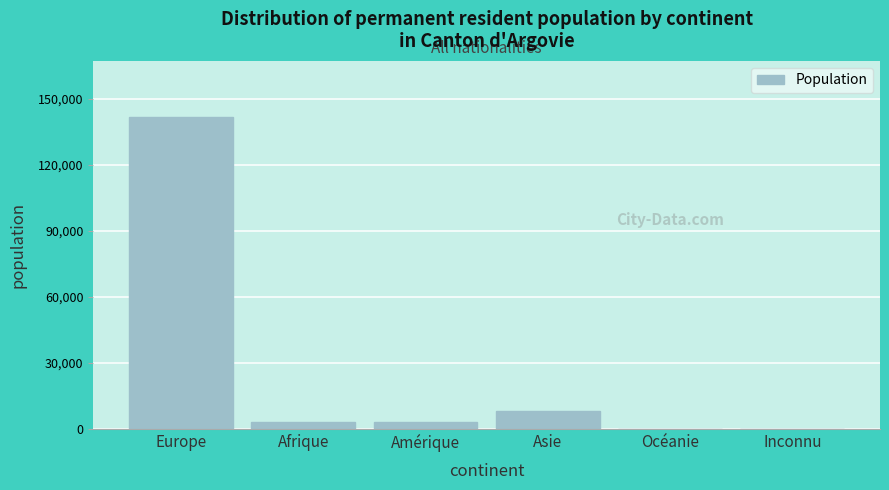

Which label corresponds to the largest value in the chart?

Europe